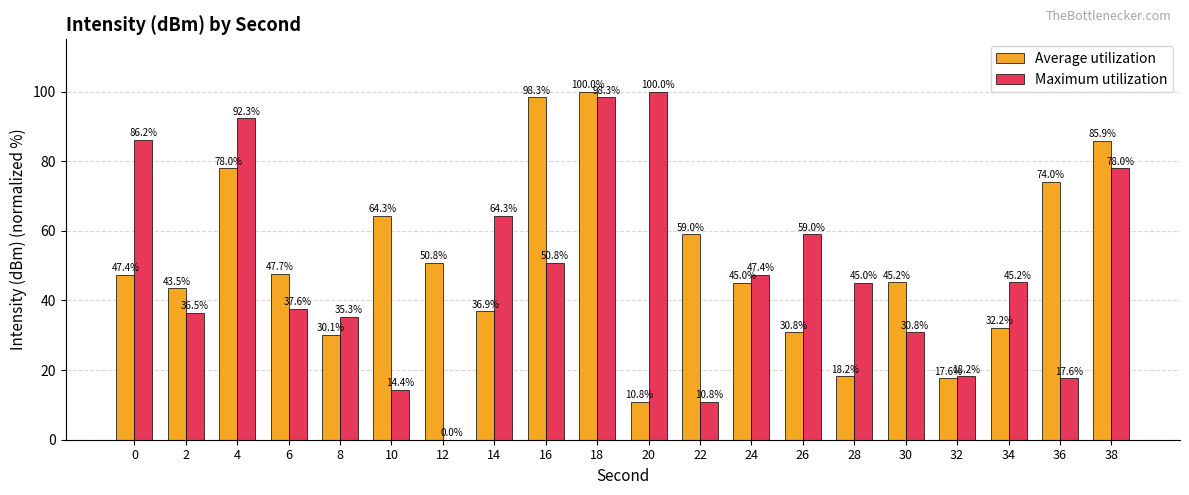

Where is Maximum utilization nearest to the value 50?

16